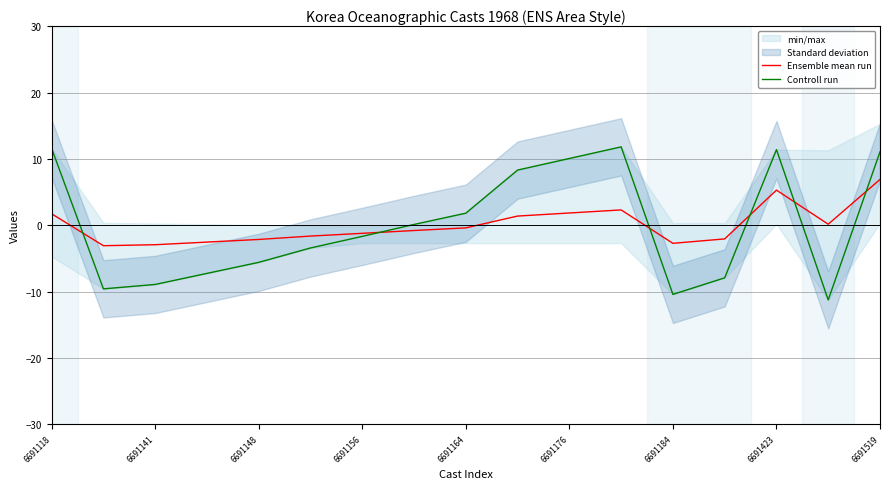

What is the highest value of the Ensemble mean run series?

6.9